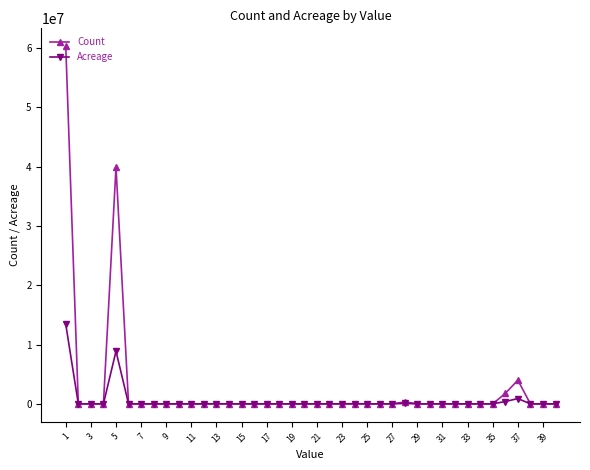

Which series has the largest range (max minus min)?

Count